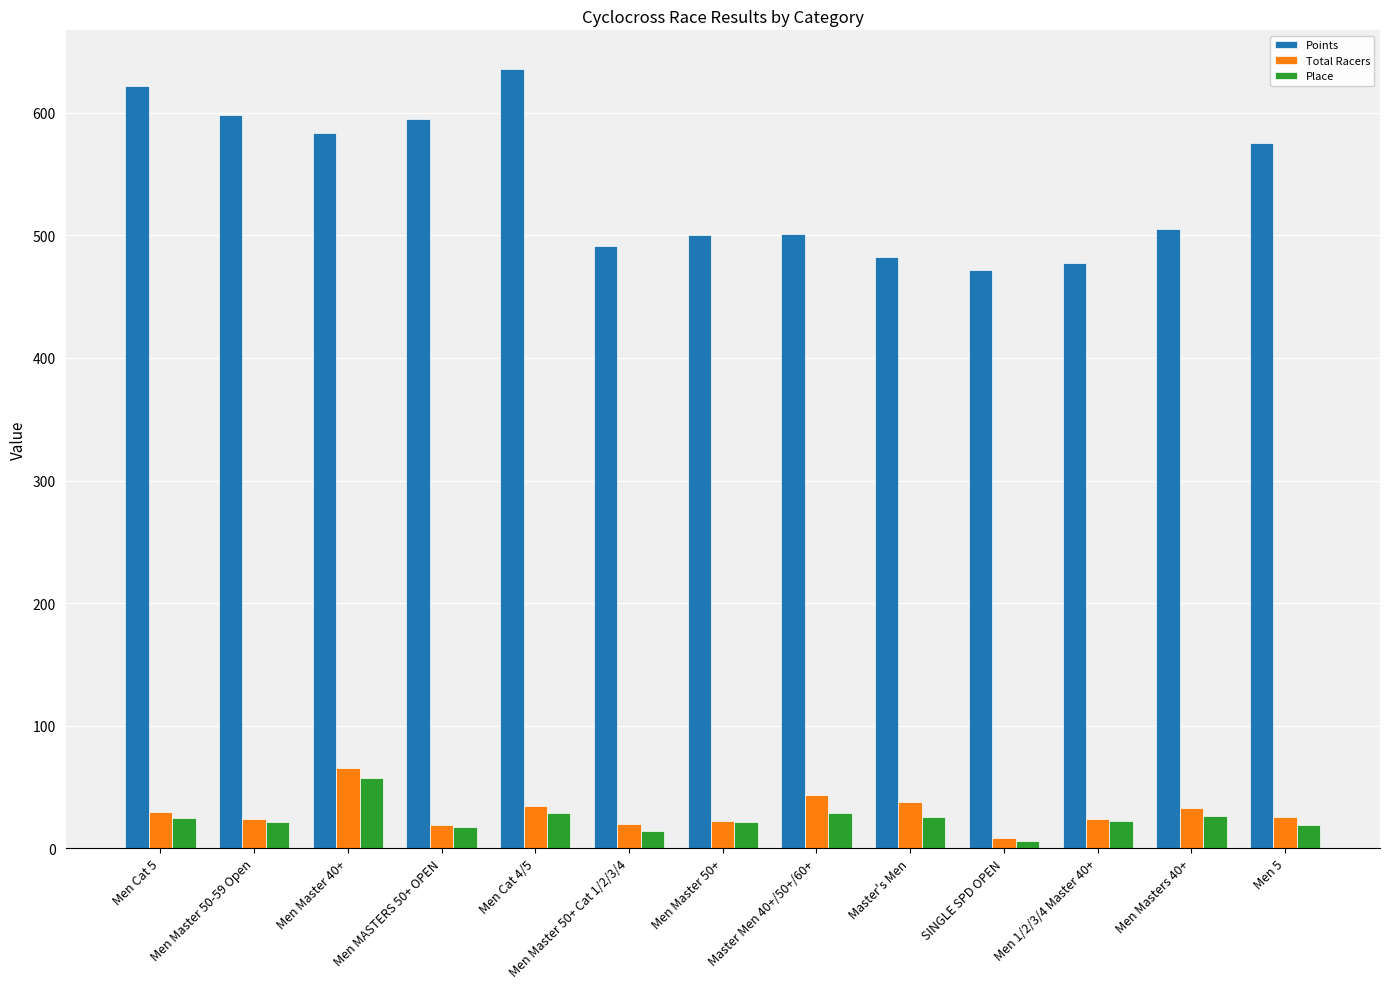

Which series has the largest total across all categories?

Points